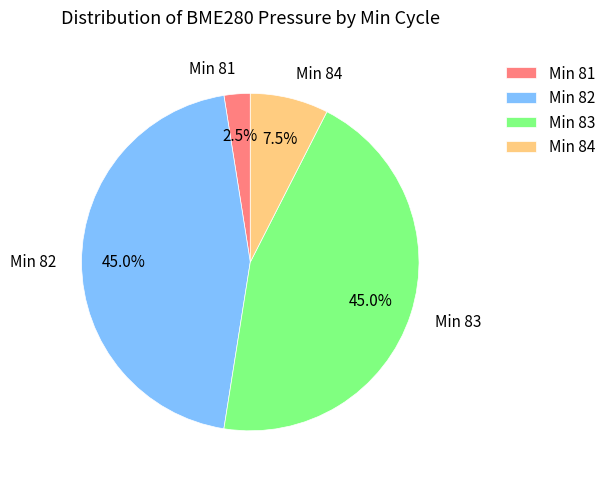

Does any single category account for the majority?

No